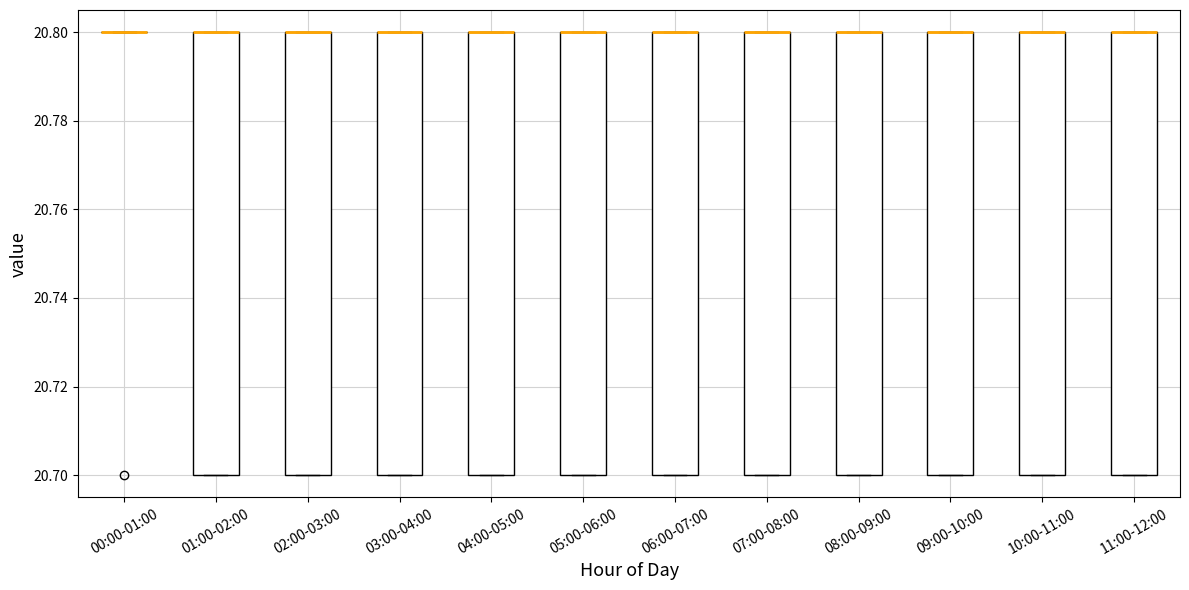

Reading left to right, read every box against the y-axis: the position of its median line, the range the box covers, and the ends of its whiskers. The values are not printed on the chart, so give them approximately, as read against the axis.

00:00-01:00: box collapsed to a line at 20.8, whiskers 20.8 to 20.8
01:00-02:00: median 20.8 (drawn on the box's upper edge), box 20.7 to 20.8, whiskers 20.7 to 20.8
02:00-03:00: median 20.8 (drawn on the box's upper edge), box 20.7 to 20.8, whiskers 20.7 to 20.8
03:00-04:00: median 20.8 (drawn on the box's upper edge), box 20.7 to 20.8, whiskers 20.7 to 20.8
04:00-05:00: median 20.8 (drawn on the box's upper edge), box 20.7 to 20.8, whiskers 20.7 to 20.8
05:00-06:00: median 20.8 (drawn on the box's upper edge), box 20.7 to 20.8, whiskers 20.7 to 20.8
06:00-07:00: median 20.8 (drawn on the box's upper edge), box 20.7 to 20.8, whiskers 20.7 to 20.8
07:00-08:00: median 20.8 (drawn on the box's upper edge), box 20.7 to 20.8, whiskers 20.7 to 20.8
08:00-09:00: median 20.8 (drawn on the box's upper edge), box 20.7 to 20.8, whiskers 20.7 to 20.8
09:00-10:00: median 20.8 (drawn on the box's upper edge), box 20.7 to 20.8, whiskers 20.7 to 20.8
10:00-11:00: median 20.8 (drawn on the box's upper edge), box 20.7 to 20.8, whiskers 20.7 to 20.8
11:00-12:00: median 20.8 (drawn on the box's upper edge), box 20.7 to 20.8, whiskers 20.7 to 20.8